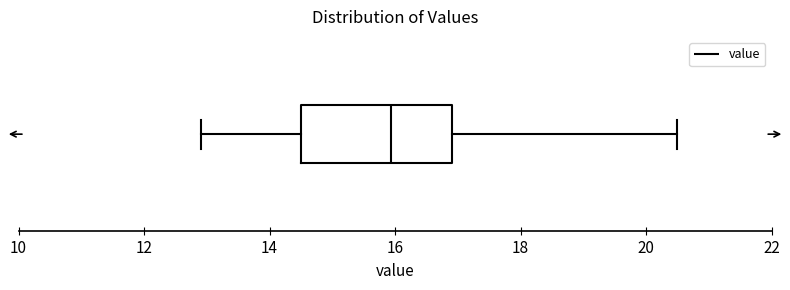

Transcribe this box plot: give where the median line is, the range the box spans, and where the two whiskers end, as read against the x-axis. The values are not printed on the chart, so give them approximately, as read against the axis.

median 16.0, box 14.6 to 17.0, whiskers 13.0 to 20.6